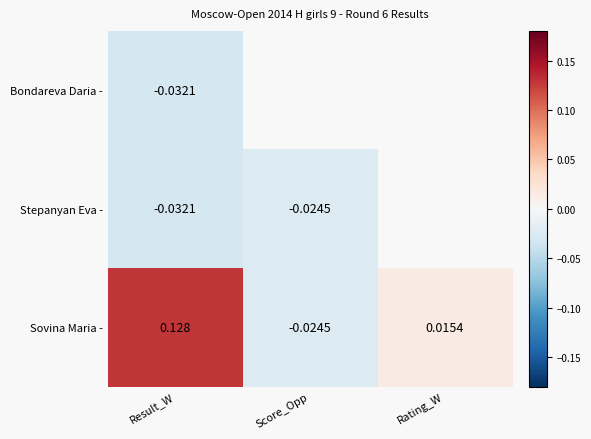

At which label does Sovina Maria - reach its peak?

Result_W